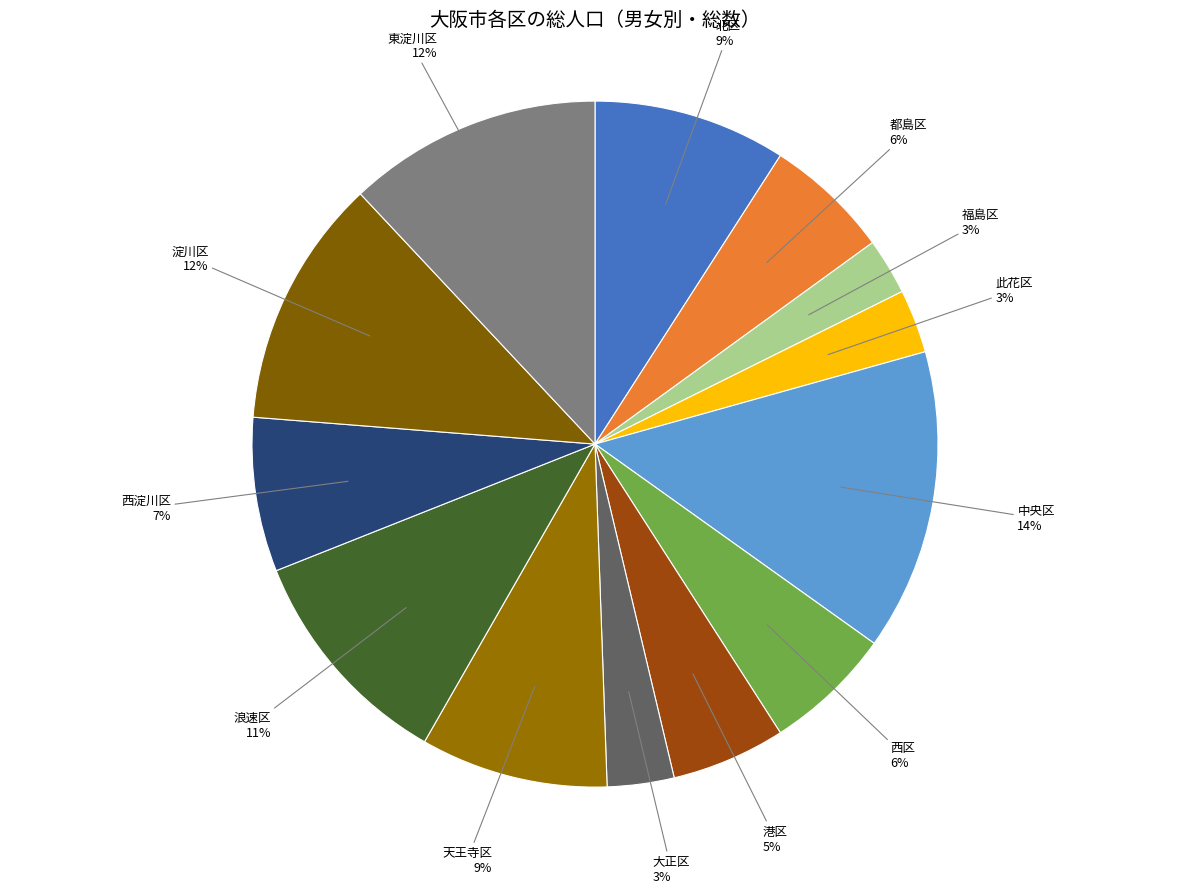

What is the largest slice in the pie chart?

中央区